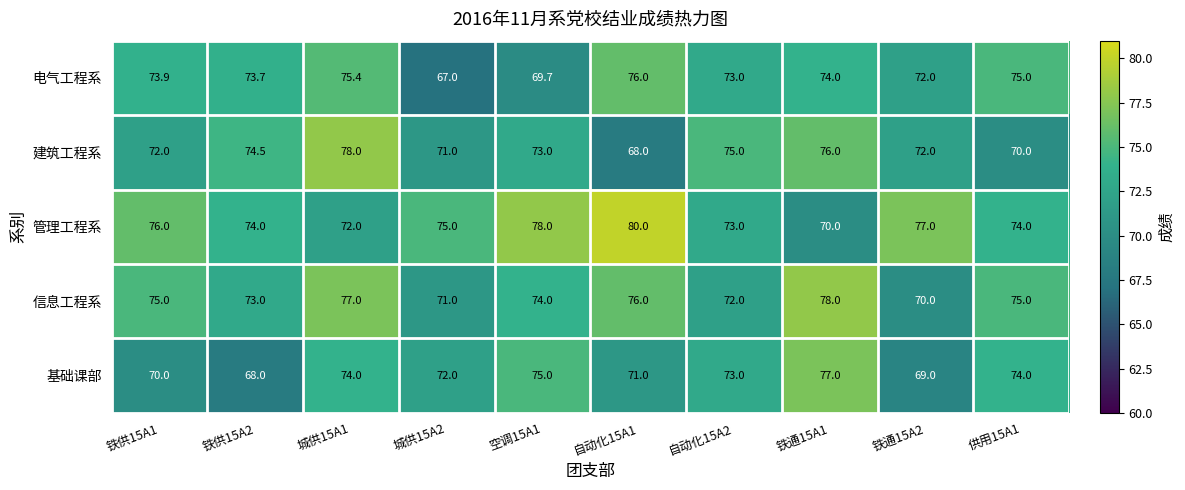

Count the 基础课部 values in the range 70 to 74.

6